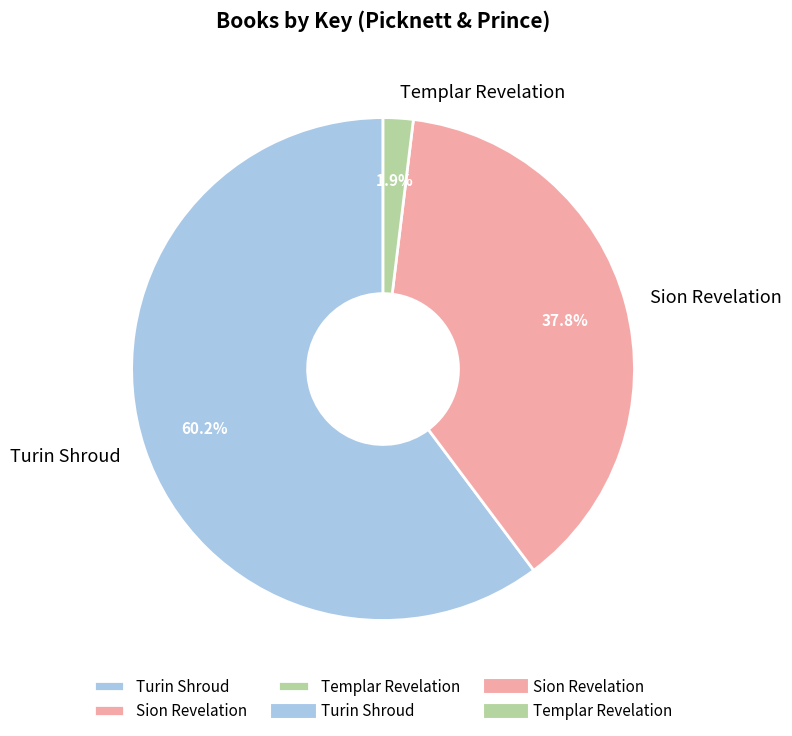

Which slice is the smallest?

Templar Revelation